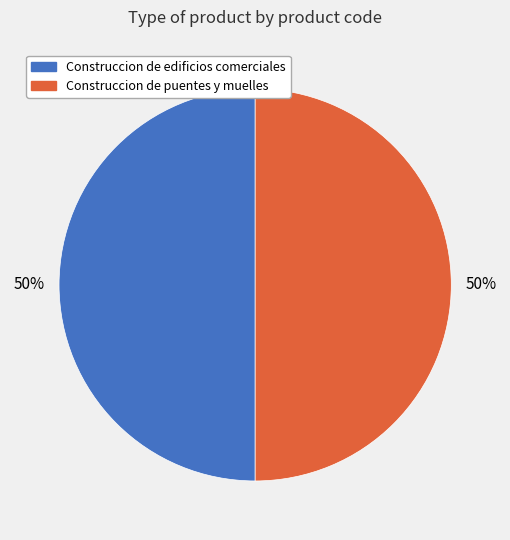

Count the number of slices in the pie.

2